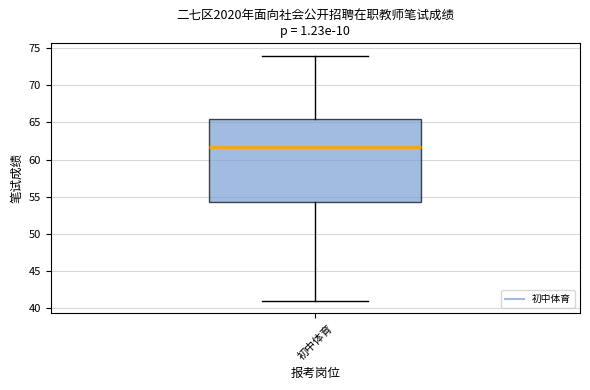

Where is the lower edge of the box for 初中体育 on the y-axis? The values are not printed on the chart, so give them approximately, as read against the axis.

54.5